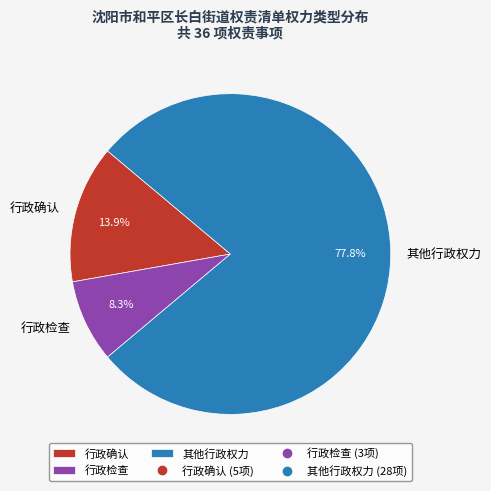

The 行政确认 slice represents 20% of the pie. True or false?

False